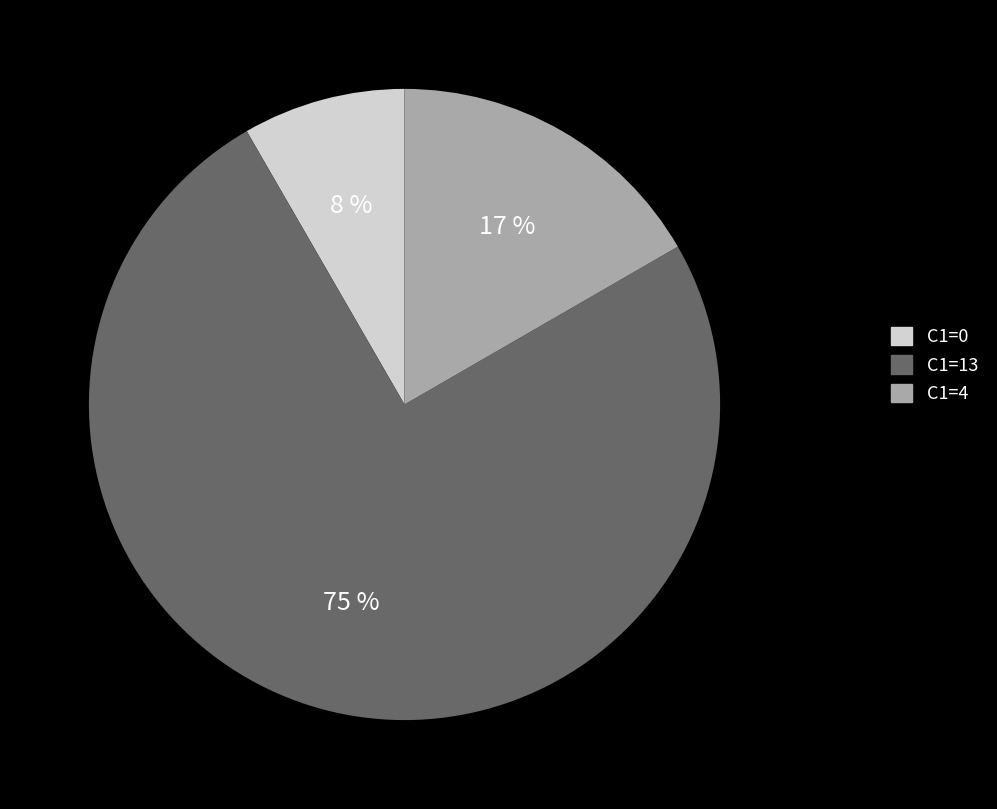

How many slices are in this pie chart?

3